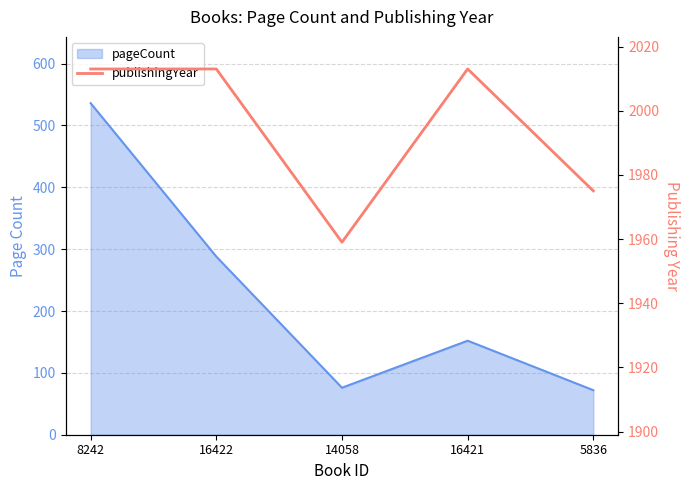

Count the values in the range 1975 to 2013.

4